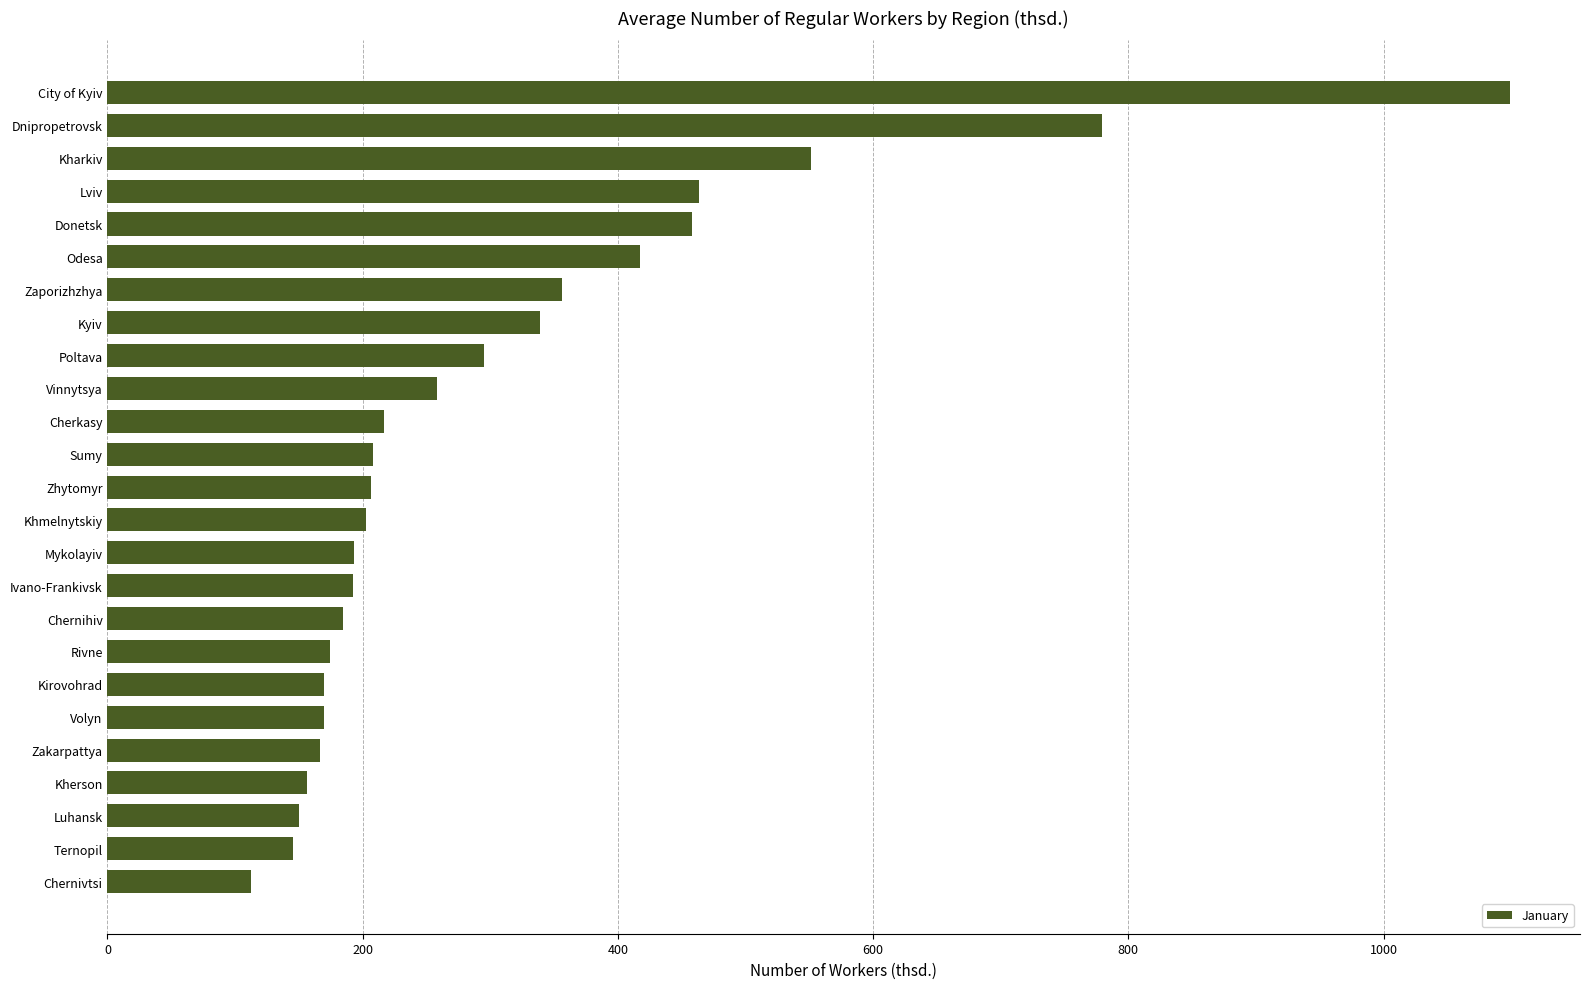

What is the label of the 24th bar from the bottom?

Dnipropetrovsk